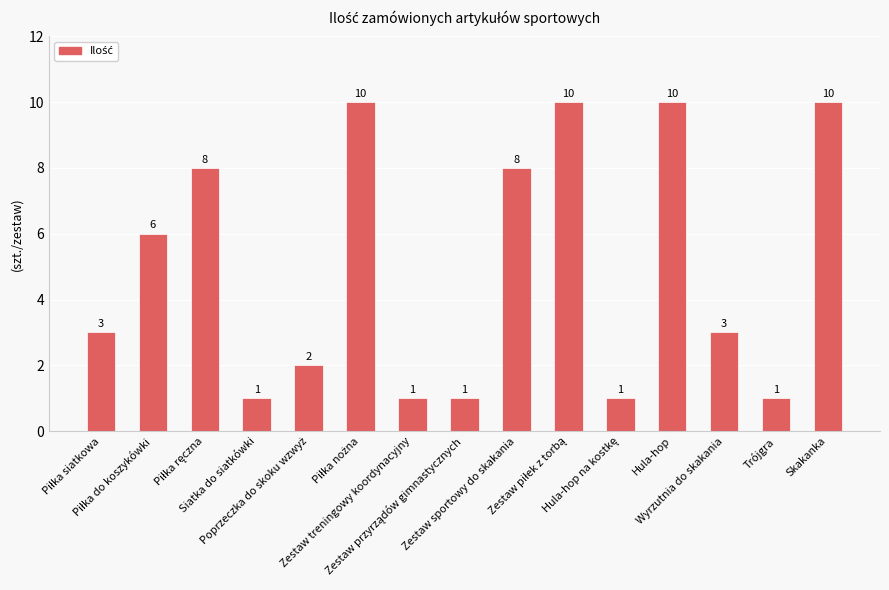

What is the label of the 7th bar from the right?

Zestaw sportowy do skakania